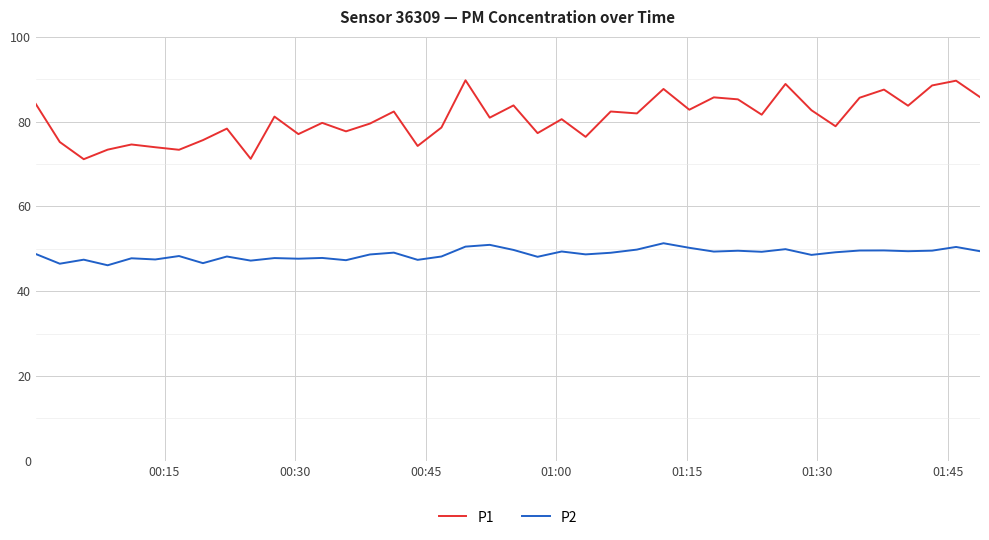

Rank the series by their average value, from lowest to highest.

P2, P1